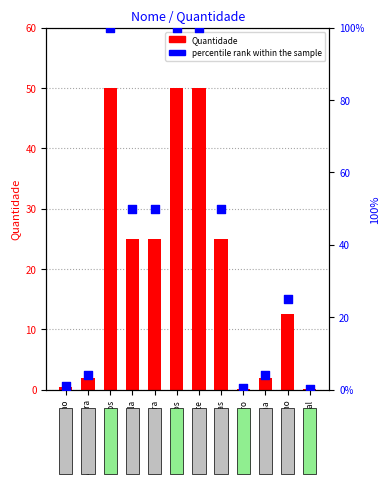

At which category is the sum across all series the highest?

Brócolos